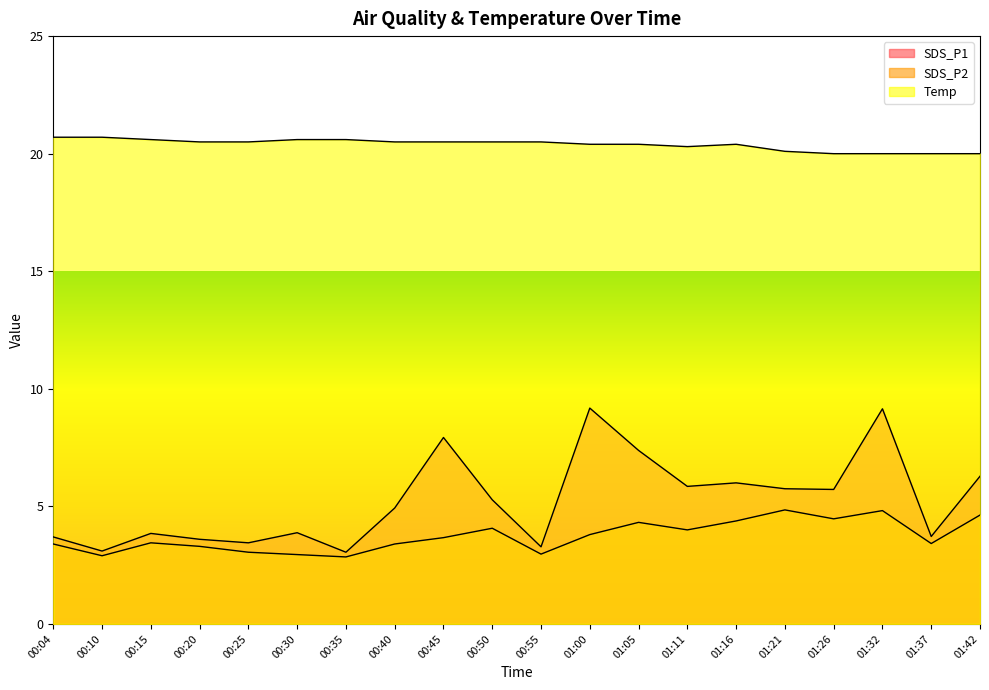

What is the highest value of the SDS_P2 series?

4.8